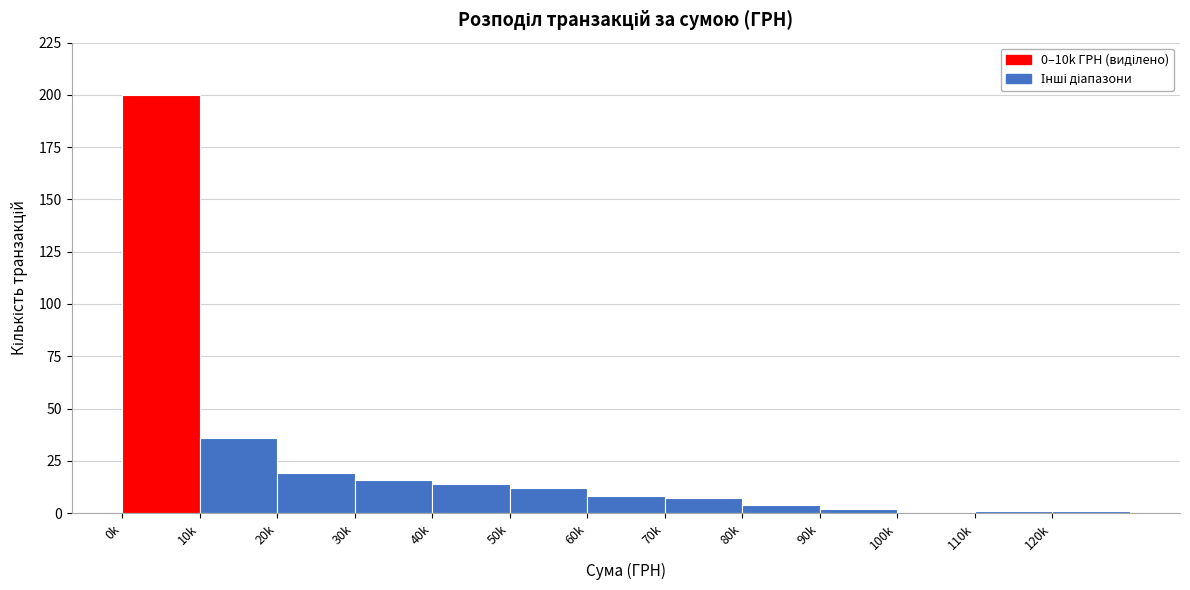

Reading right to left, what are all the values shown in this chart?

120k=1	110k=1	100k=0	90k=2	80k=4	70k=7	60k=8	50k=12	40k=14	30k=16	20k=19	10k=36	0k=200